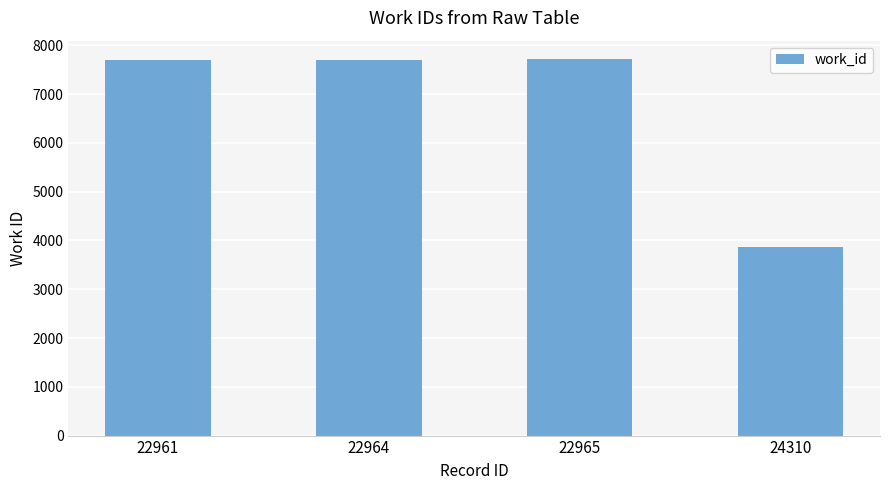

What is the maximum value shown in the chart?

7710